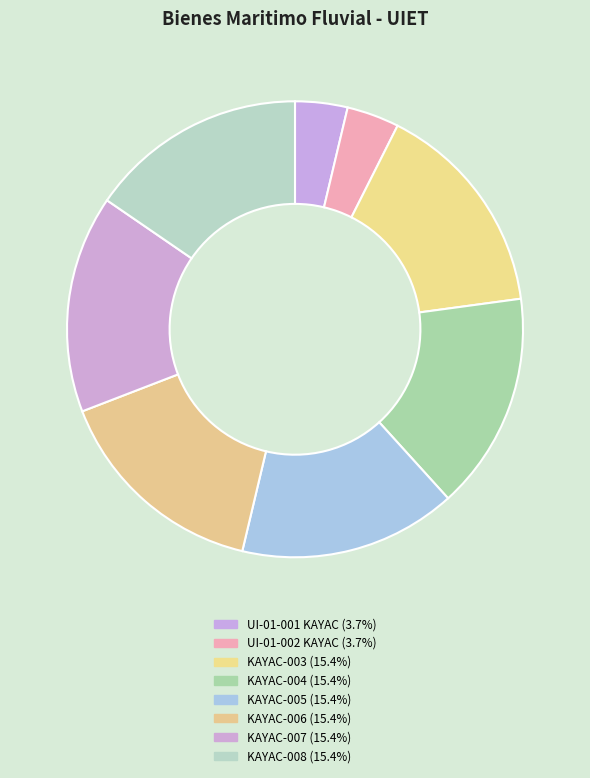

What percentage is the KAYAC-005 slice, to the nearest percent?

15%